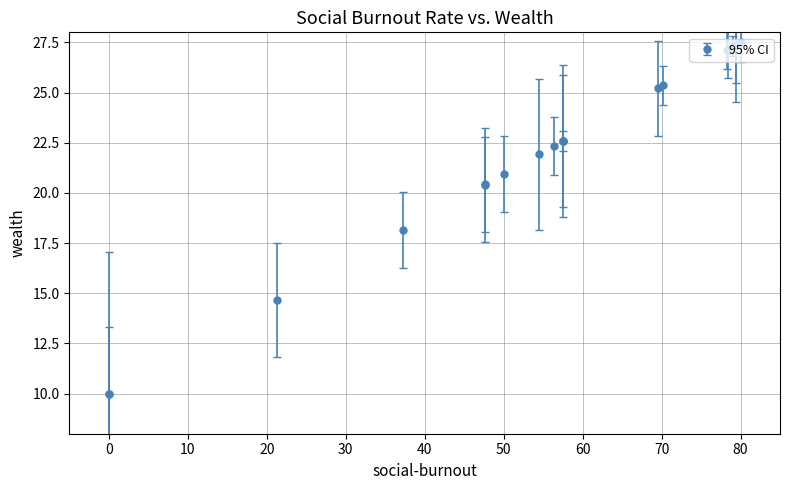

What is the value of the 4th point from the left?

18.1